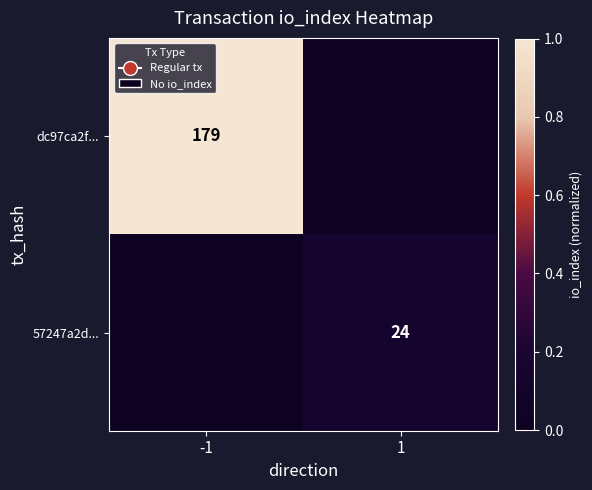

Is it true that 57247a2d... equals 24 at 1?

True